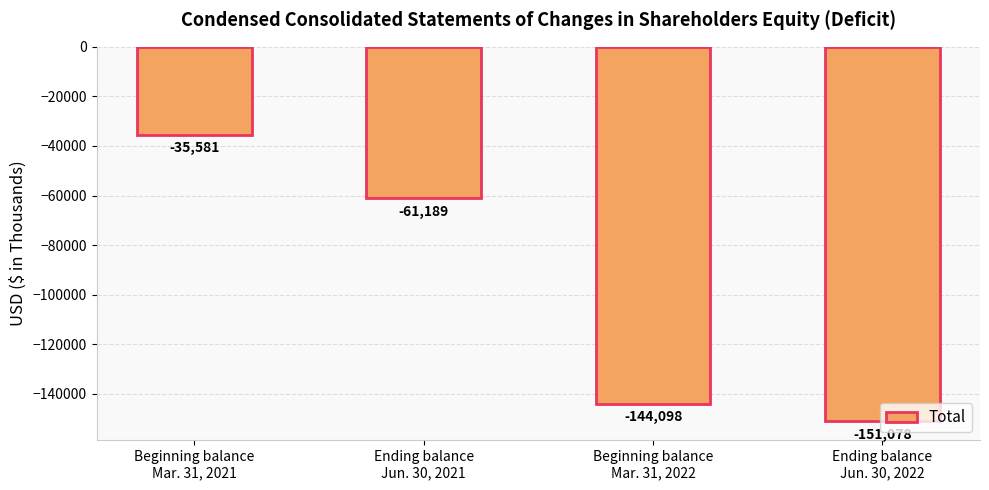

List the labels in order of value, largest first.

Beginning balance
Mar. 31, 2021, Ending balance
Jun. 30, 2021, Beginning balance
Mar. 31, 2022, Ending balance
Jun. 30, 2022